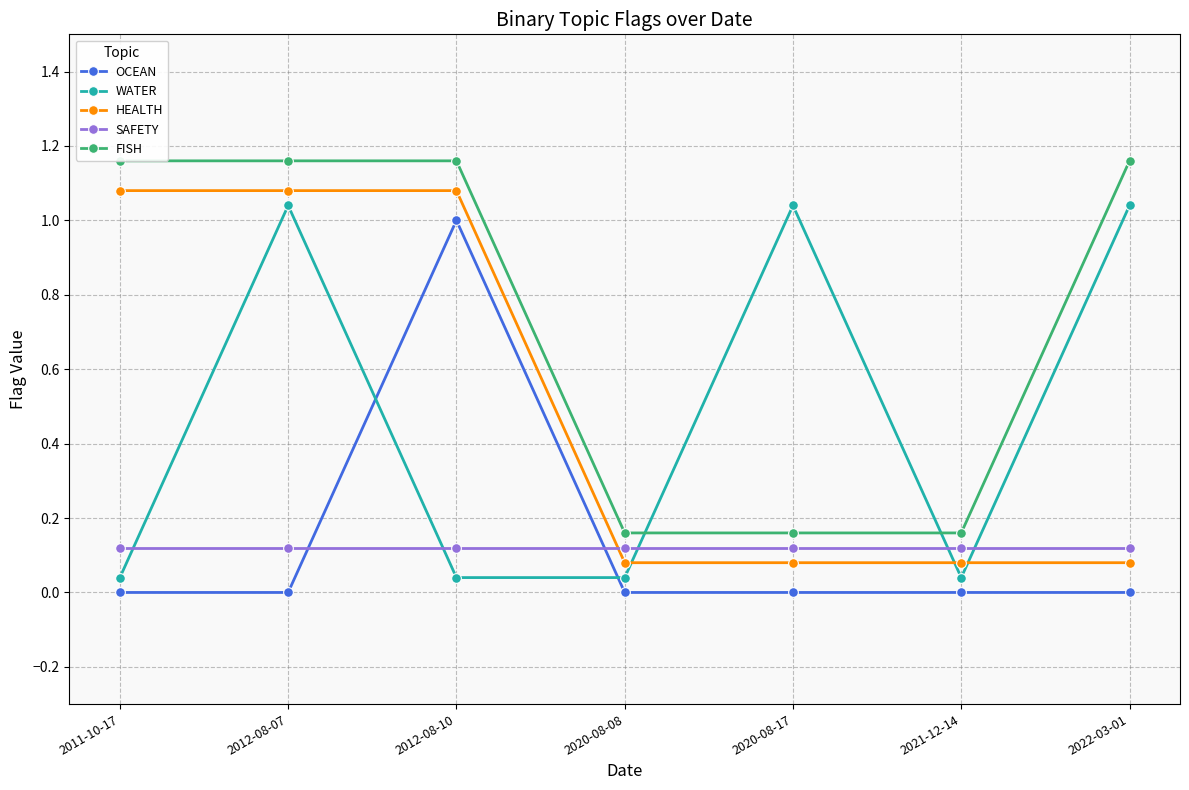

How many times do SAFETY and HEALTH cross each other?

1